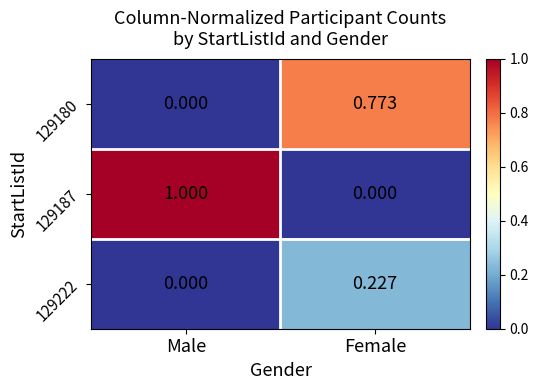

At which label is 129222 closest to 0?

Male